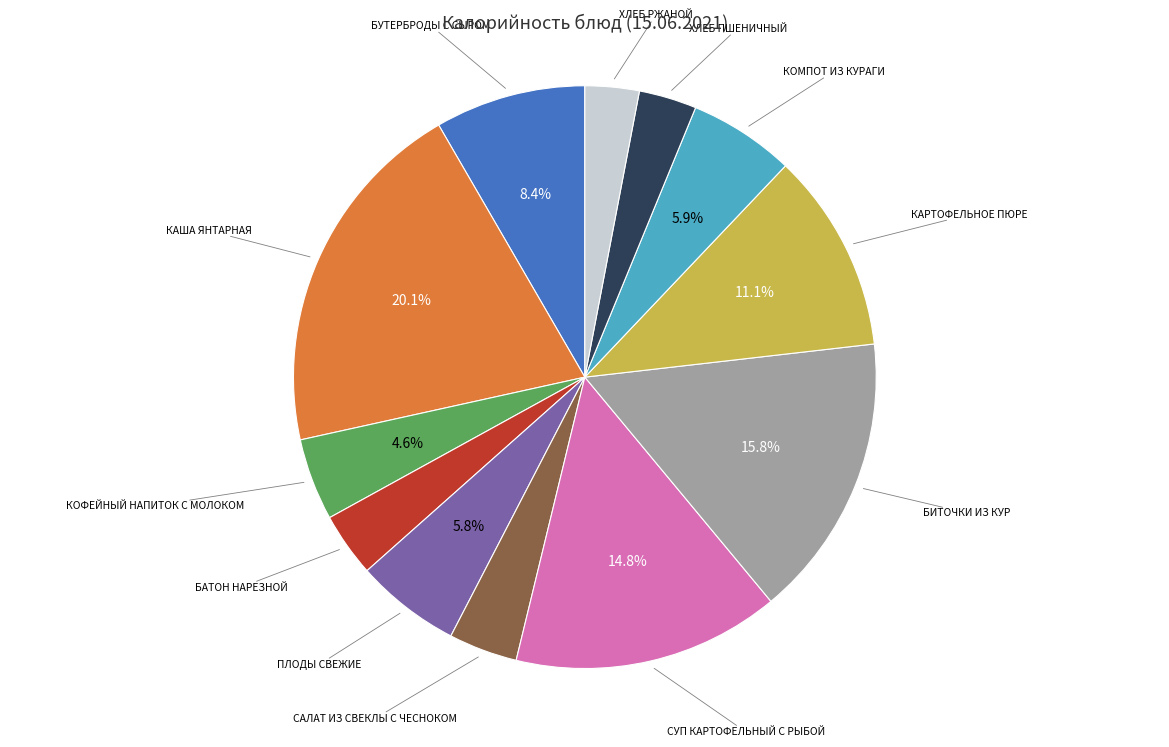

Does any single category account for the majority?

No